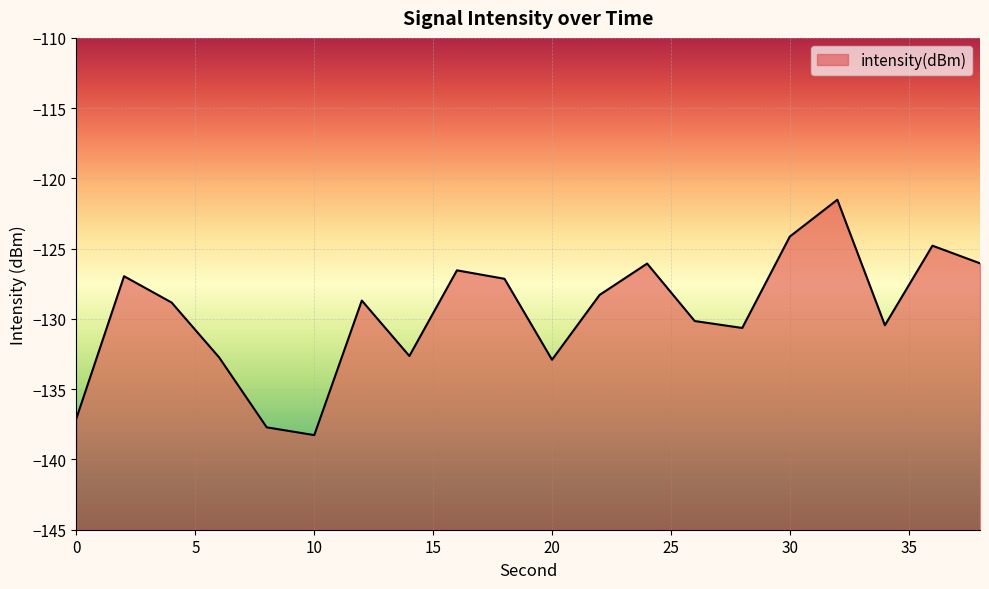

Which has a higher value, 6 or 2?

2